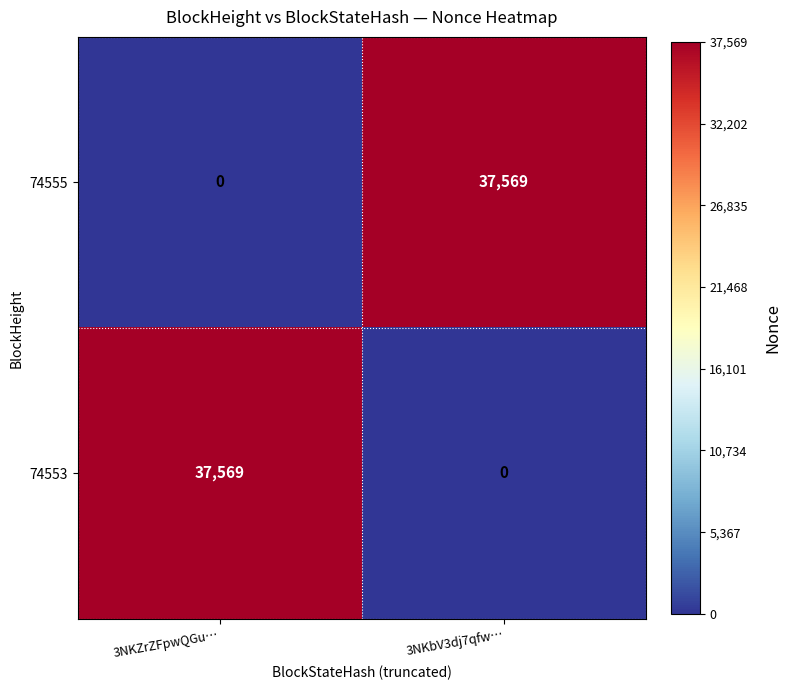

What is the difference between the 74553 values at 3NKbV3dj7qfw… and 3NKZrZFpwQGu…?

37569